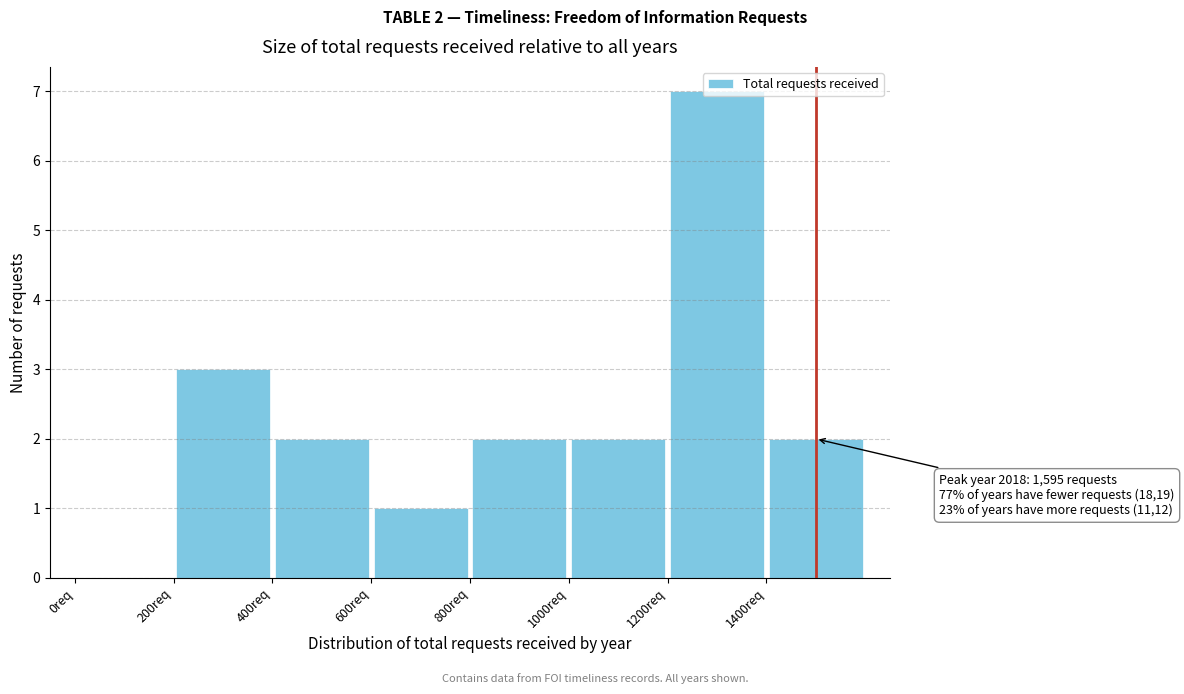

Over which range of the x-axis is the bar tallest?

1200 to 1400